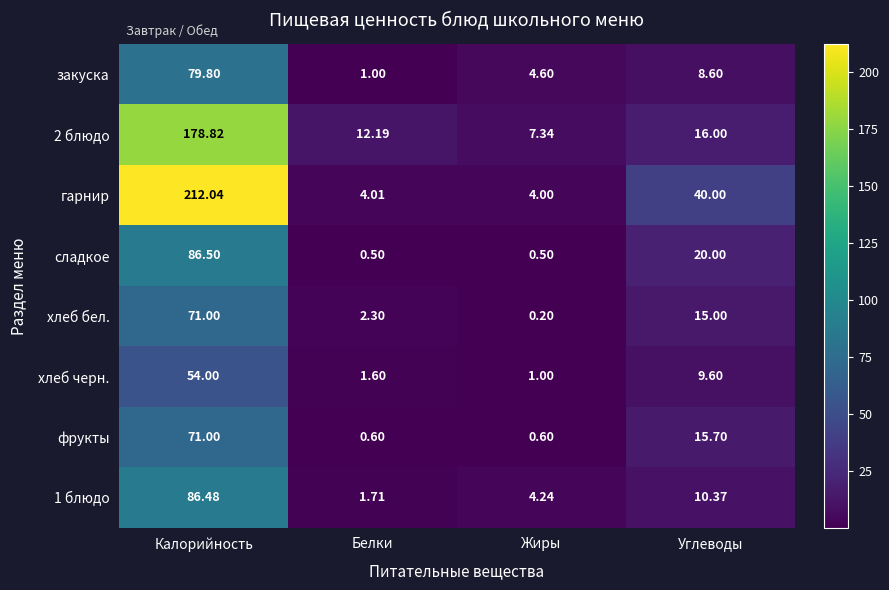

What is the spread (max minus min) of values at Калорийность?

158.0